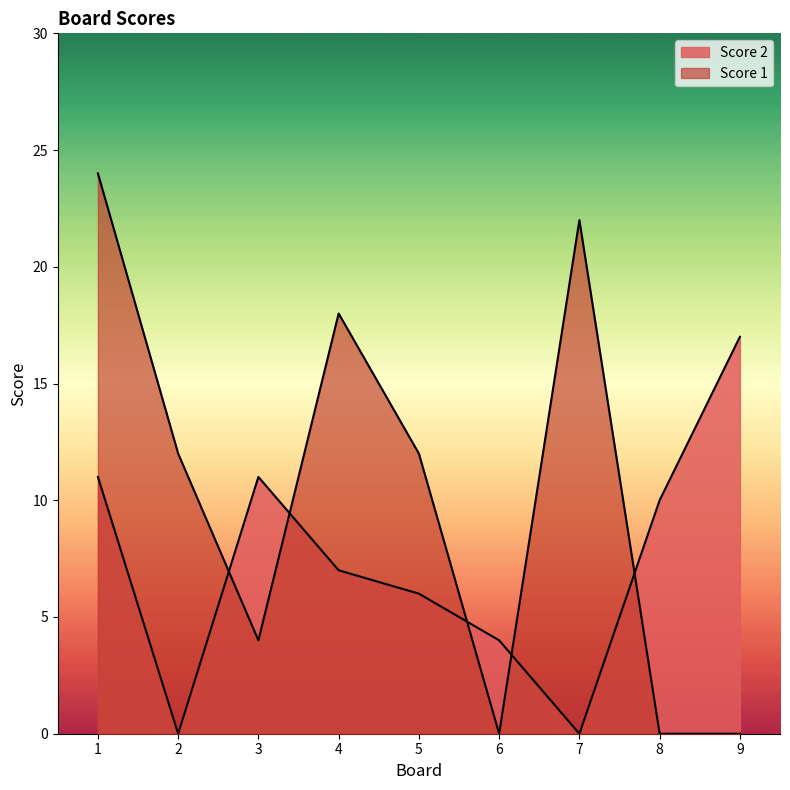

What is the average value of the Score 1 series?

10